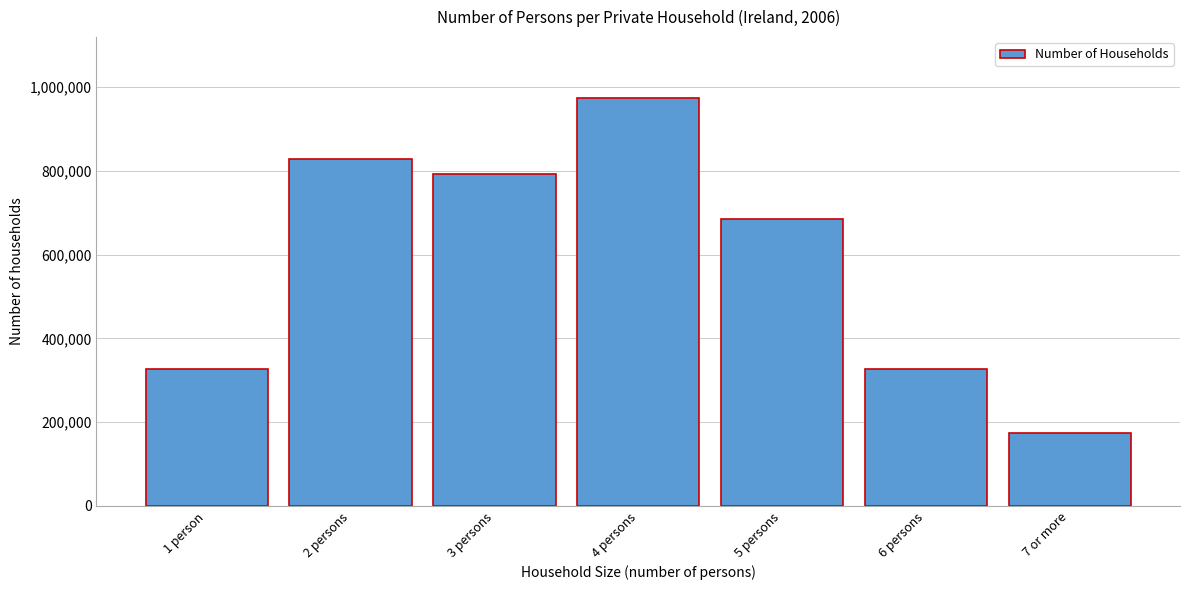

What is the label of the 6th bar from the right?

2 persons